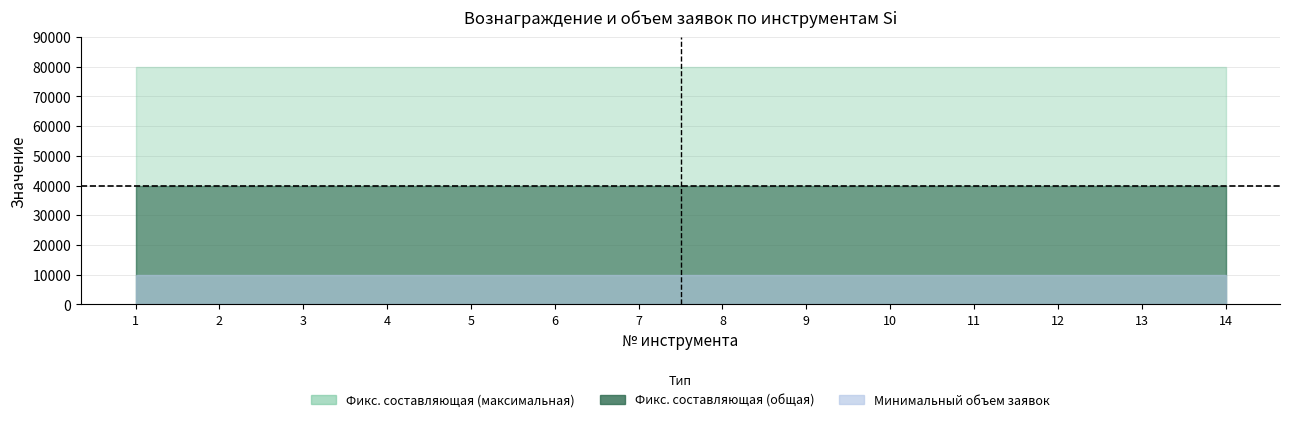

At which category is the sum across all series the highest?

1